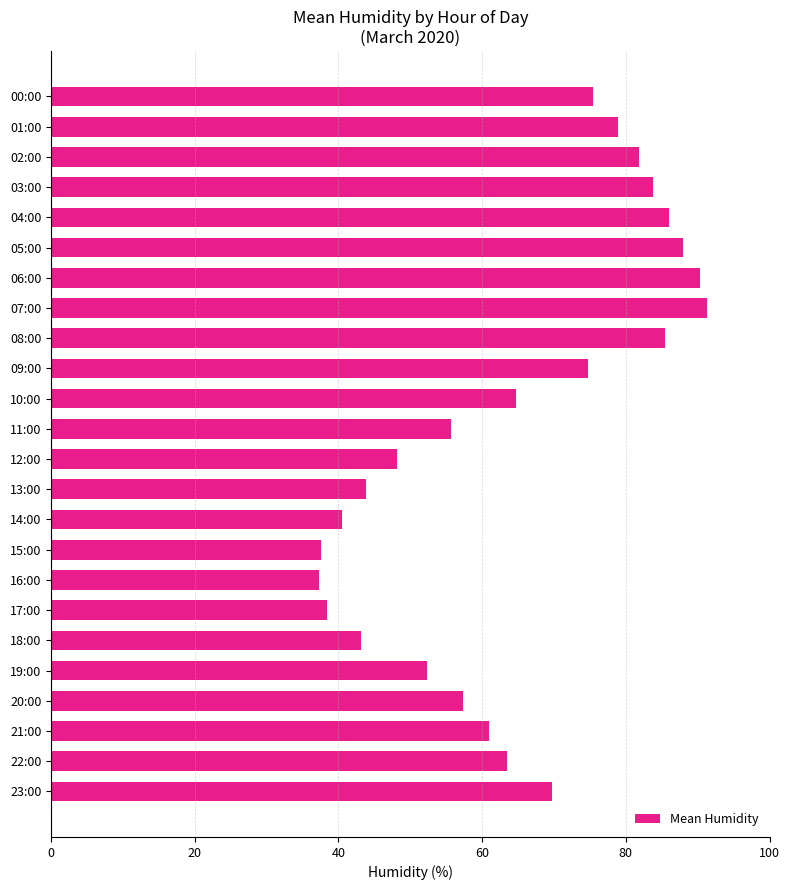

What is the ratio of the value at 05:00 to the value at 11:00?

1.6